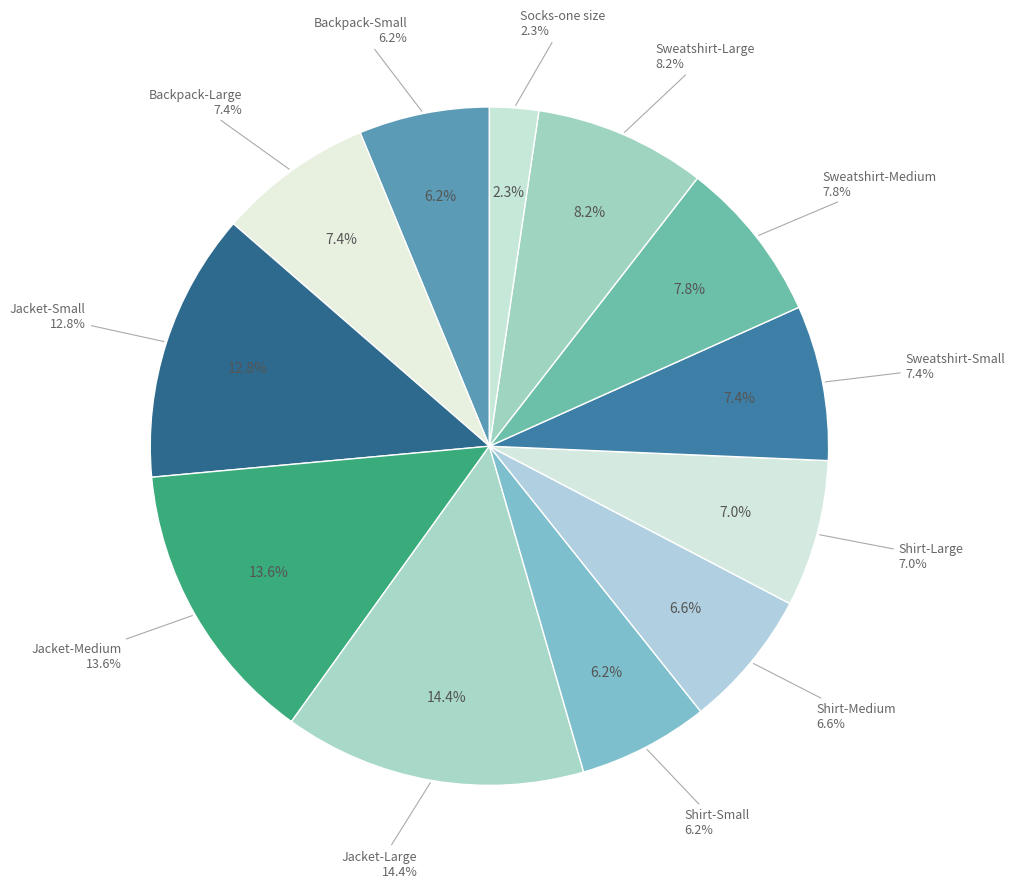

Which category has the biggest portion of the pie?

Jacket-Large